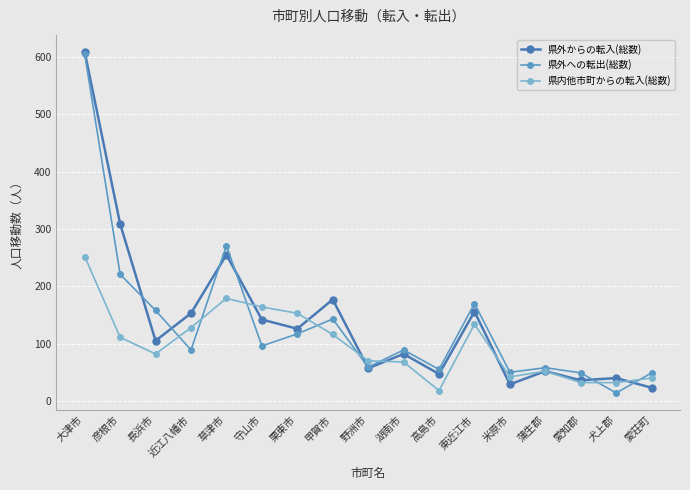

Rank the series at 栗東市 from highest to lowest value.

県内他市町からの転入(総数), 県外からの転入(総数), 県外への転出(総数)